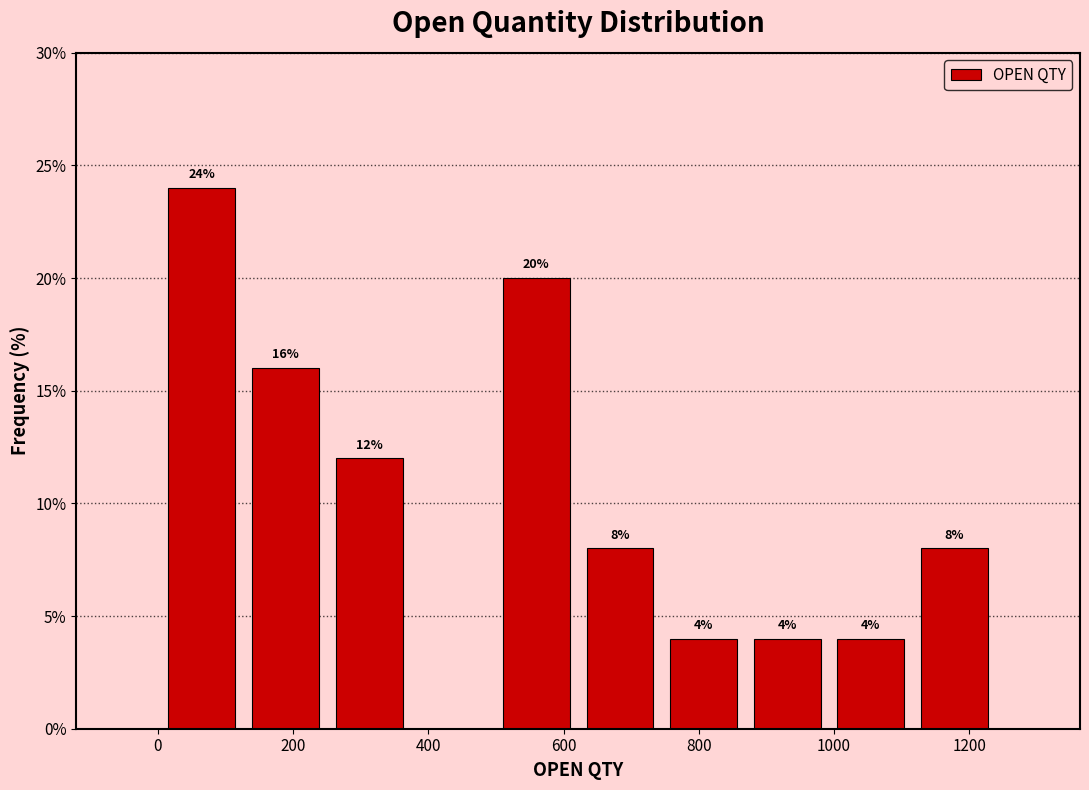

Over which range of the x-axis is the bar tallest?

0 to 120